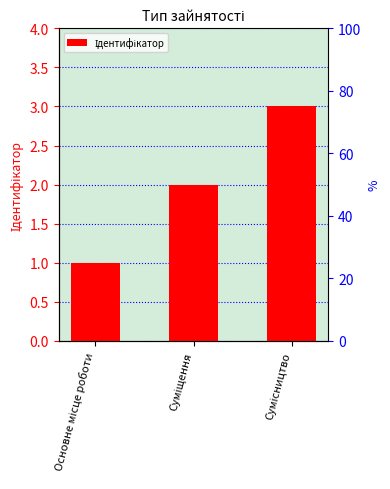

How many data points does each series have?

3